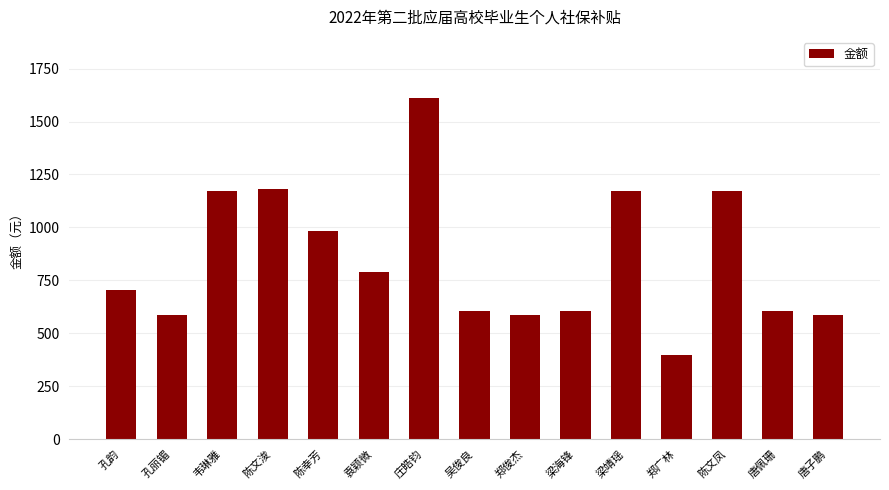

True or false: the data shows 789.9 at 袁颖微.

True